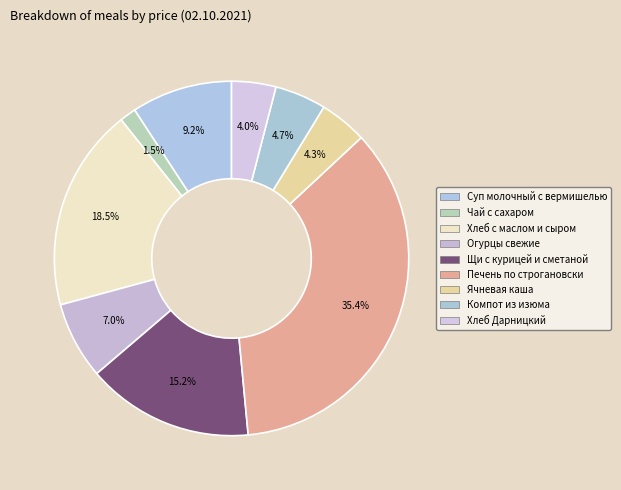

Is it true that Щи с курицей и сметаной is 2% of the pie?

False